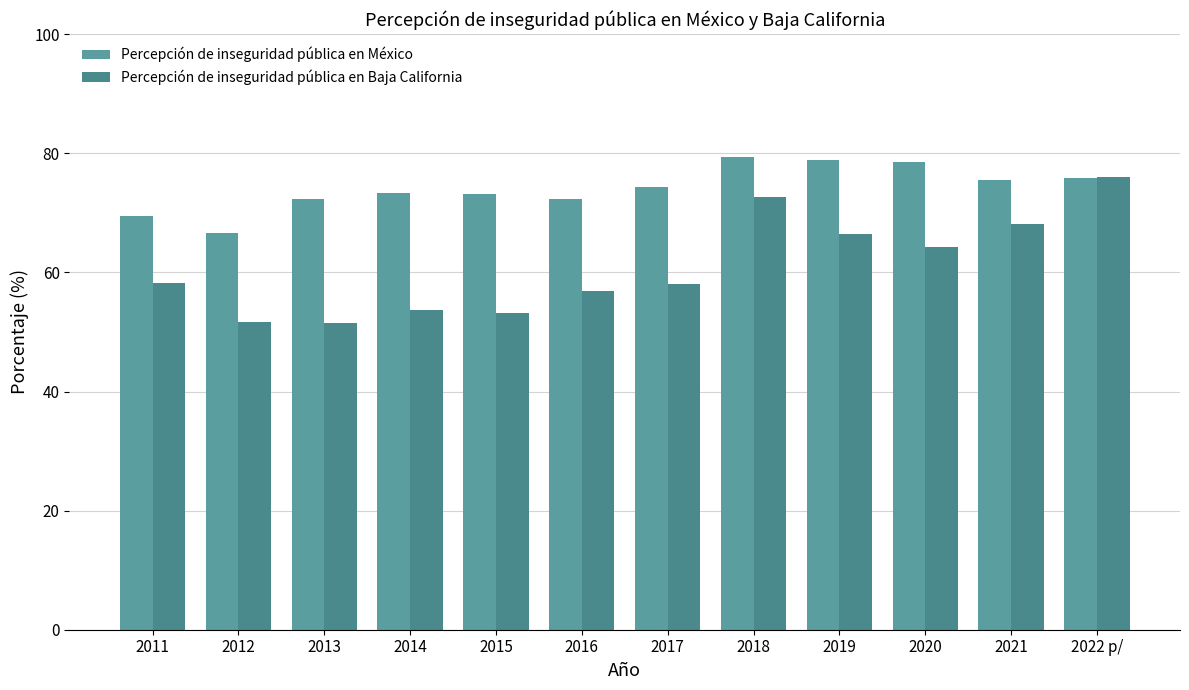

The value of Percepción de inseguridad pública en Baja California at 2016 is 82.9. True or false?

False